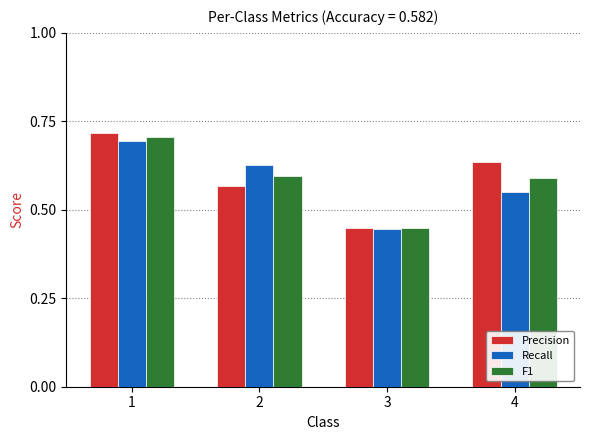

Rank the categories by Precision value from highest to lowest.

1, 4, 2, 3